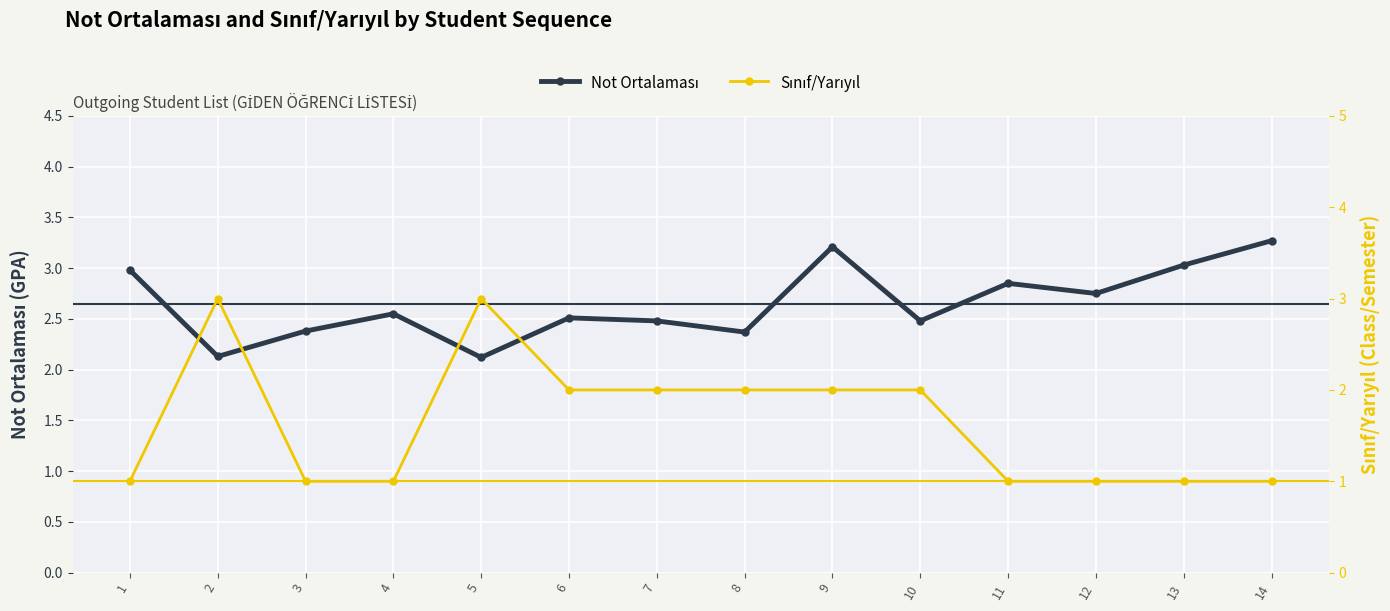

Between which two adjacent categories do Sınıf/Yarıyıl and Not Ortalaması first intersect?

1 and 2